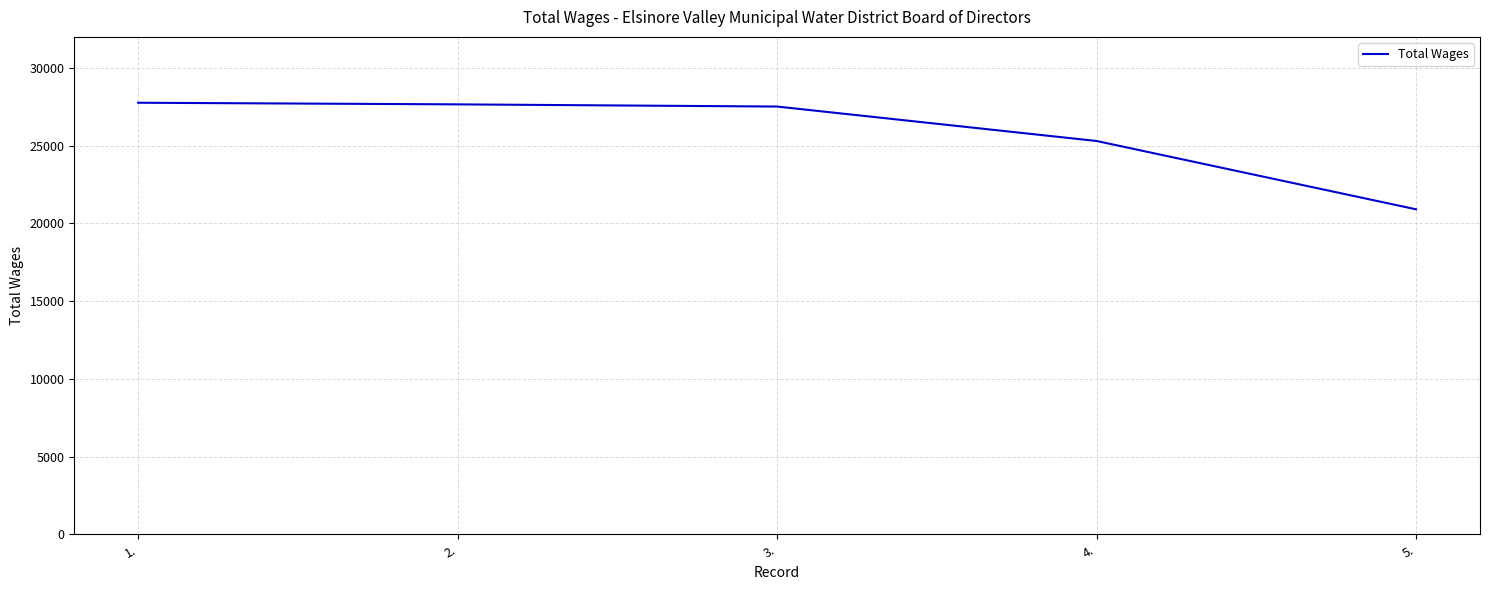

True or false: the data has more than 2 interior local peaks.

False